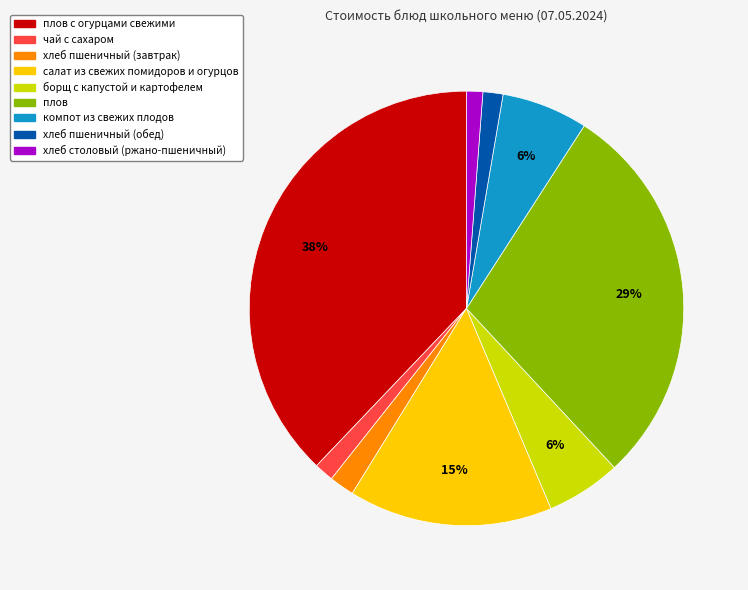

To the nearest percent, what is the average slice percentage?

11%